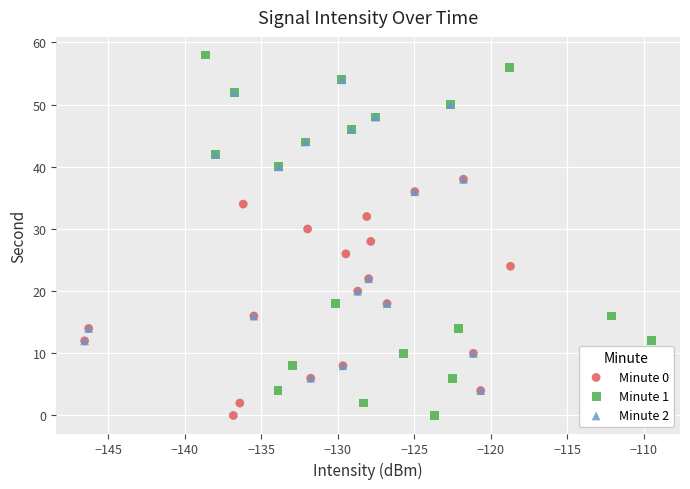

Which series has the widest spread of Y values?

Minute 1